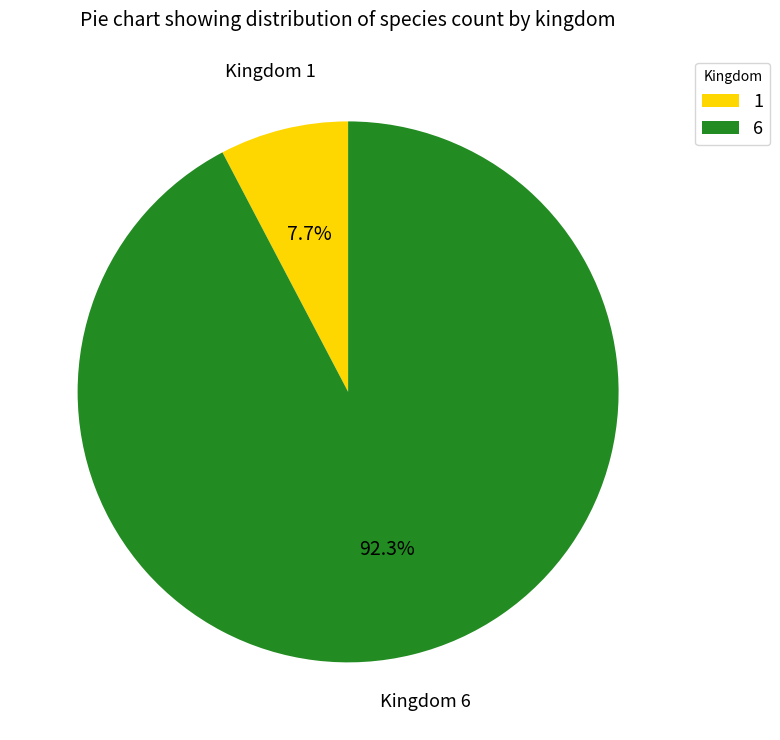

Count the number of slices in the pie.

2